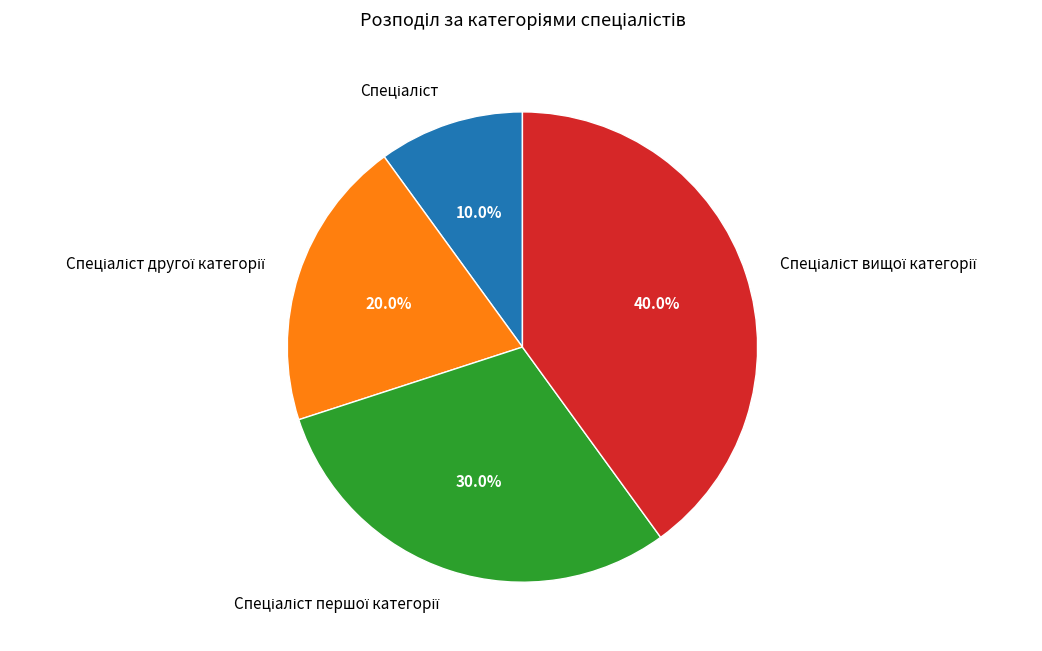

How many segments does this pie chart have?

4